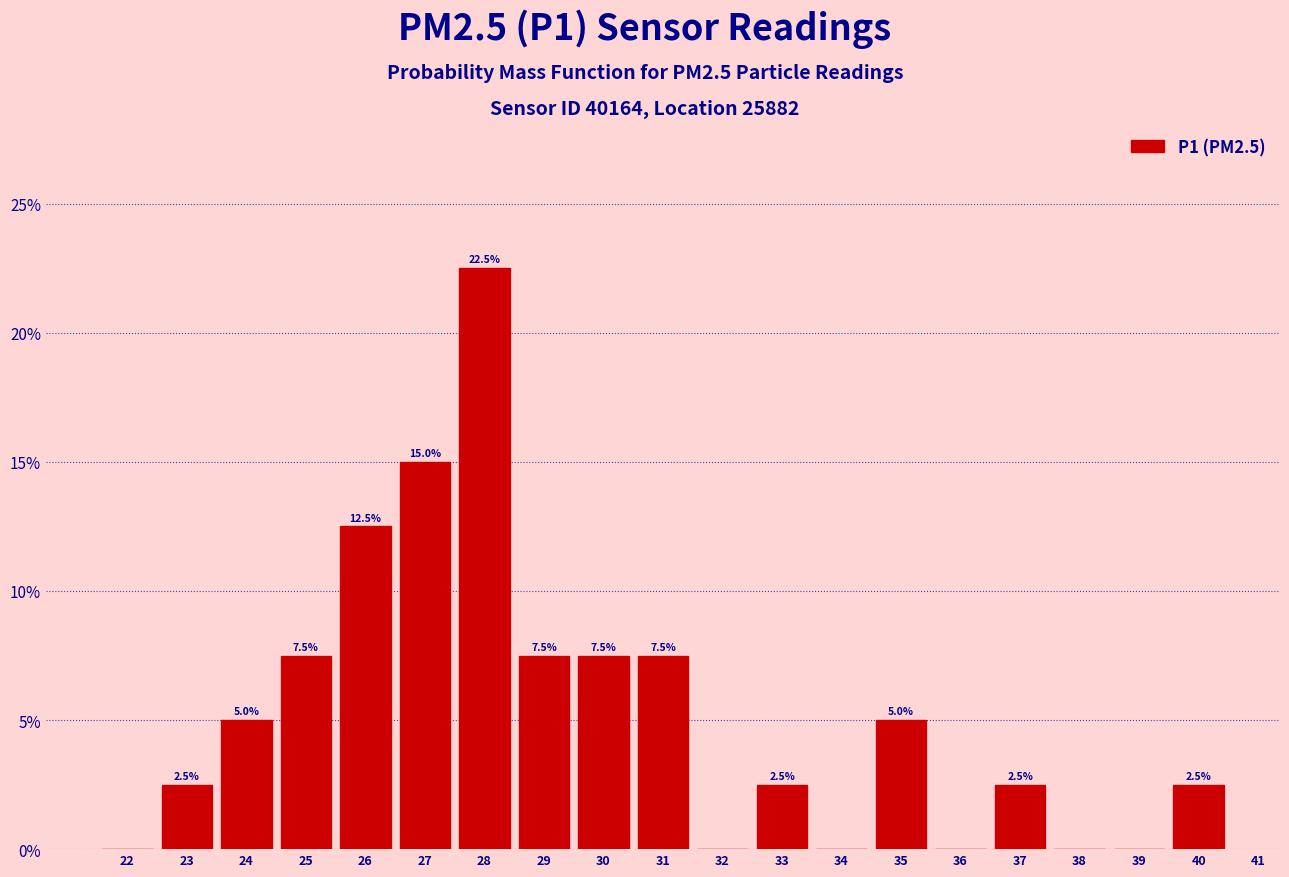

Over which range of the x-axis is the bar tallest?

27.5 to 28.5